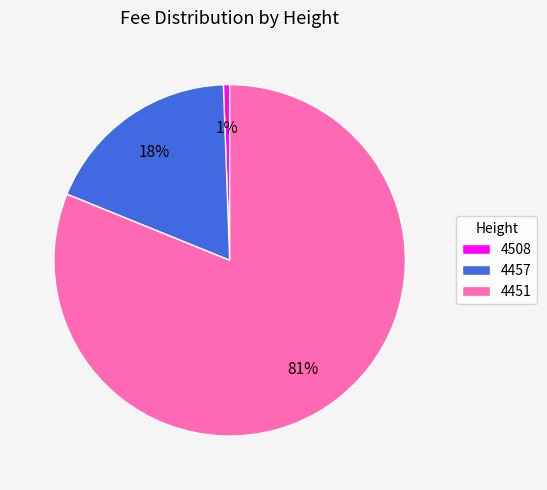

Which has a higher value, 4451 or 4457?

4451